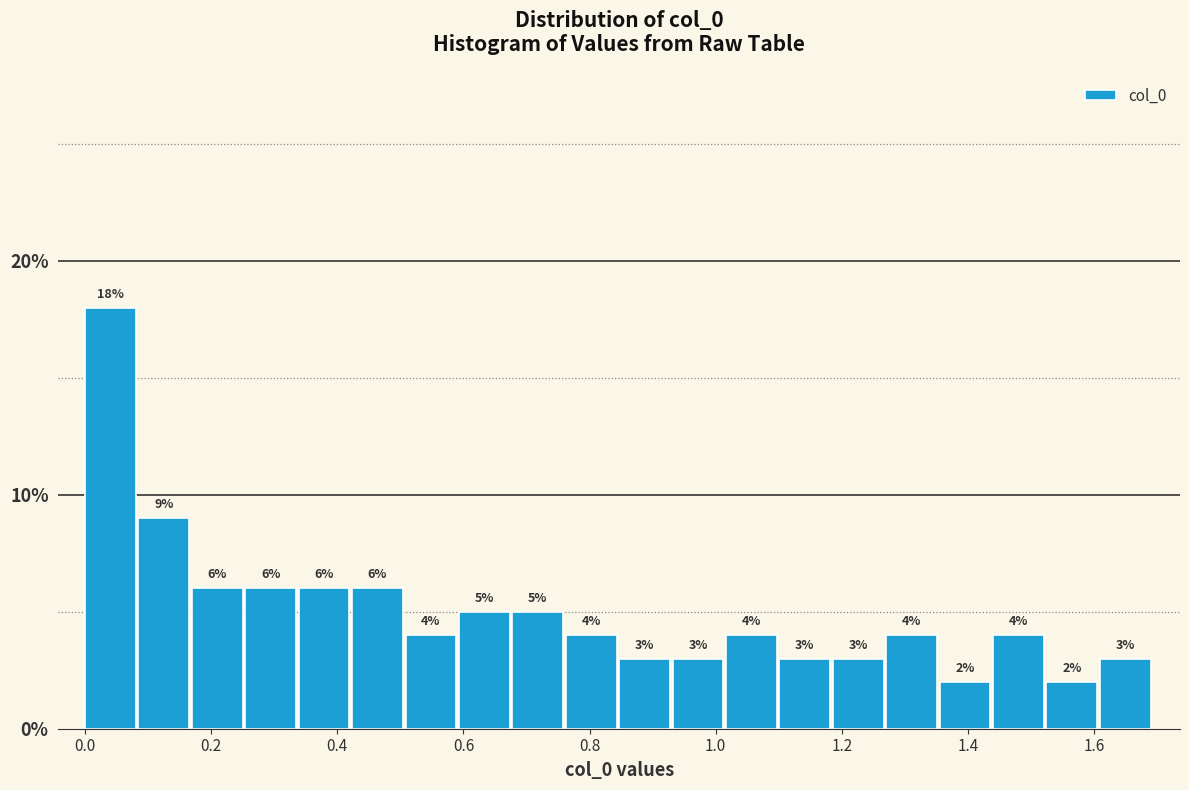

Reading left to right, transcribe this chart: for each bar, give the range it covers on the x-axis and its height. The bar edges are not printed on the chart, so give them approximately, as read against the axis.

0.00 to 0.08: 18
0.08 to 0.16: 9
0.16 to 0.26: 6
0.26 to 0.34: 6
0.34 to 0.42: 6
0.42 to 0.50: 6
0.50 to 0.60: 4
0.60 to 0.68: 5
0.68 to 0.76: 5
0.76 to 0.84: 4
0.84 to 0.94: 3
0.94 to 1.02: 3
1.02 to 1.10: 4
1.10 to 1.18: 3
1.18 to 1.28: 3
1.28 to 1.36: 4
1.36 to 1.44: 2
1.44 to 1.52: 4
1.52 to 1.60: 2
1.60 to 1.70: 3